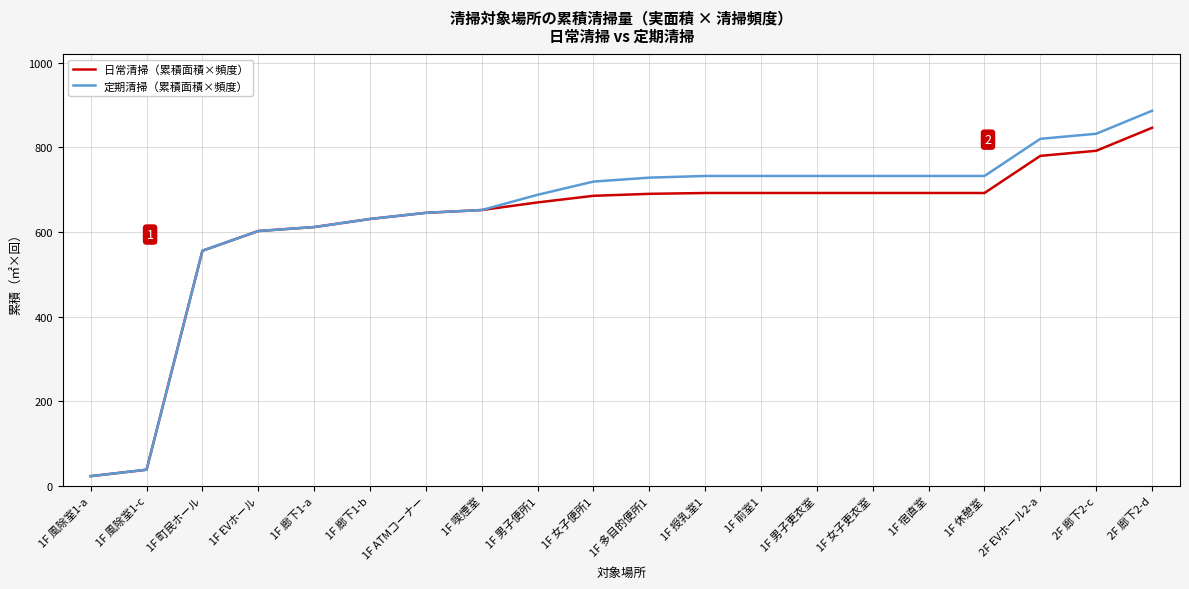

Rank the series by their maximum value, from highest to lowest.

定期清掃（累積面積×頻度）, 日常清掃（累積面積×頻度）